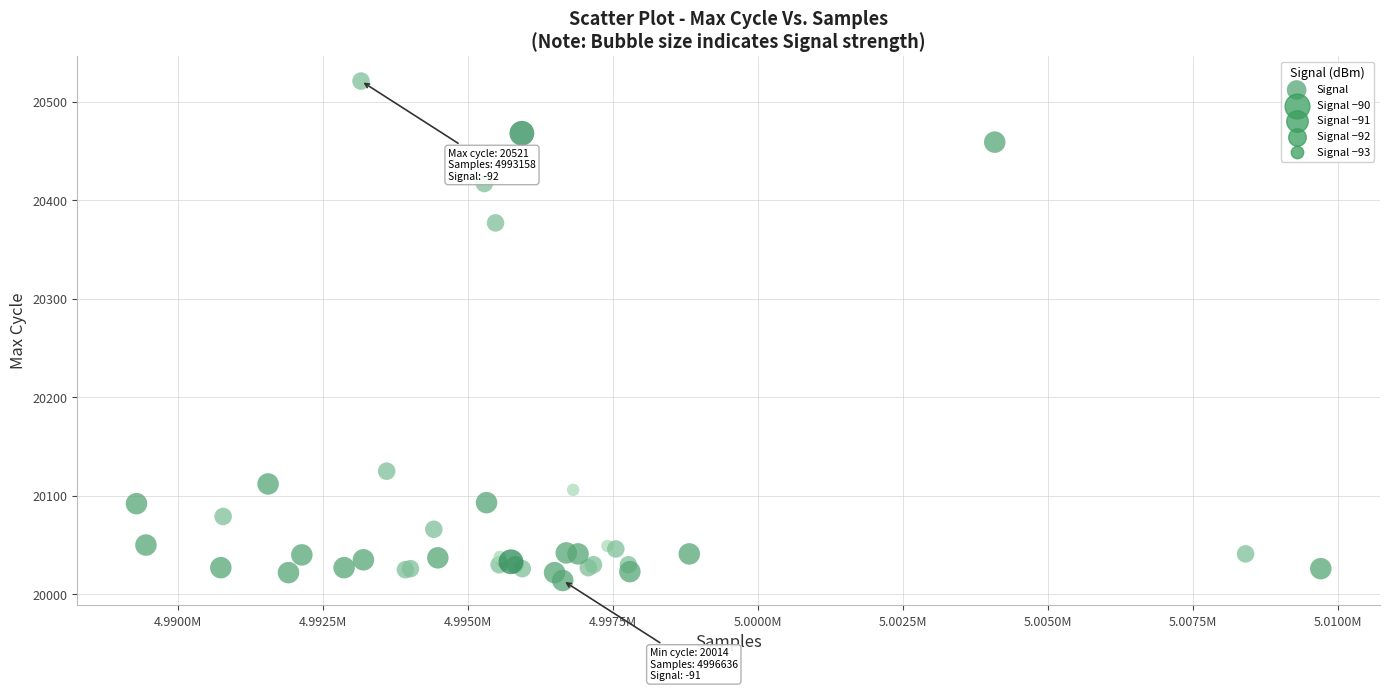

What Y value in the scatter plot is closest to 20267?

20377